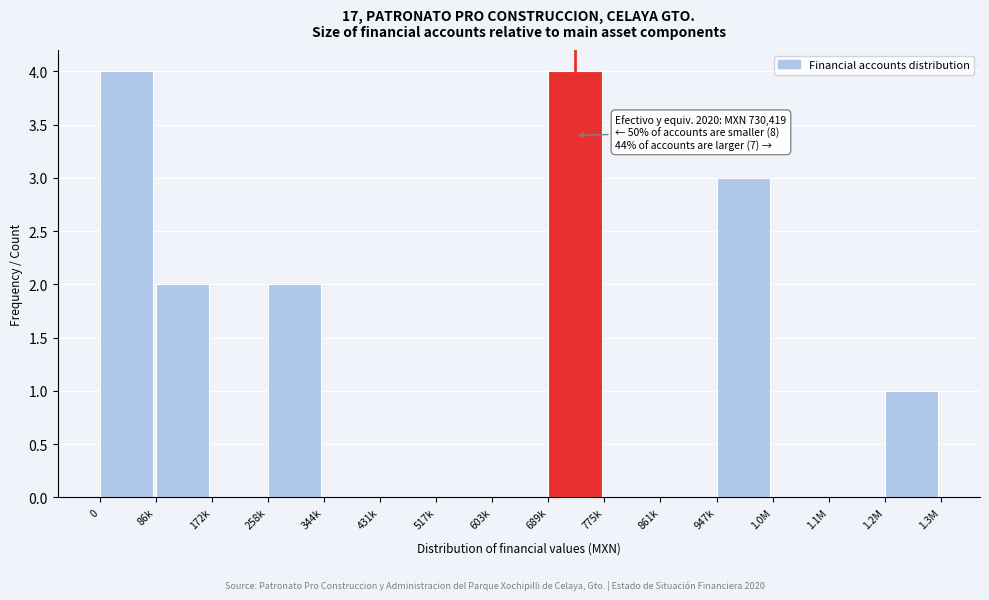

Reading left to right, extract all data points from this chart.

0=4	86k=2	172k=0	258k=2	344k=0	431k=0	517k=0	603k=0	689k=4	775k=0	861k=0	947k=3	1.0M=0	1.1M=0	1.2M=1